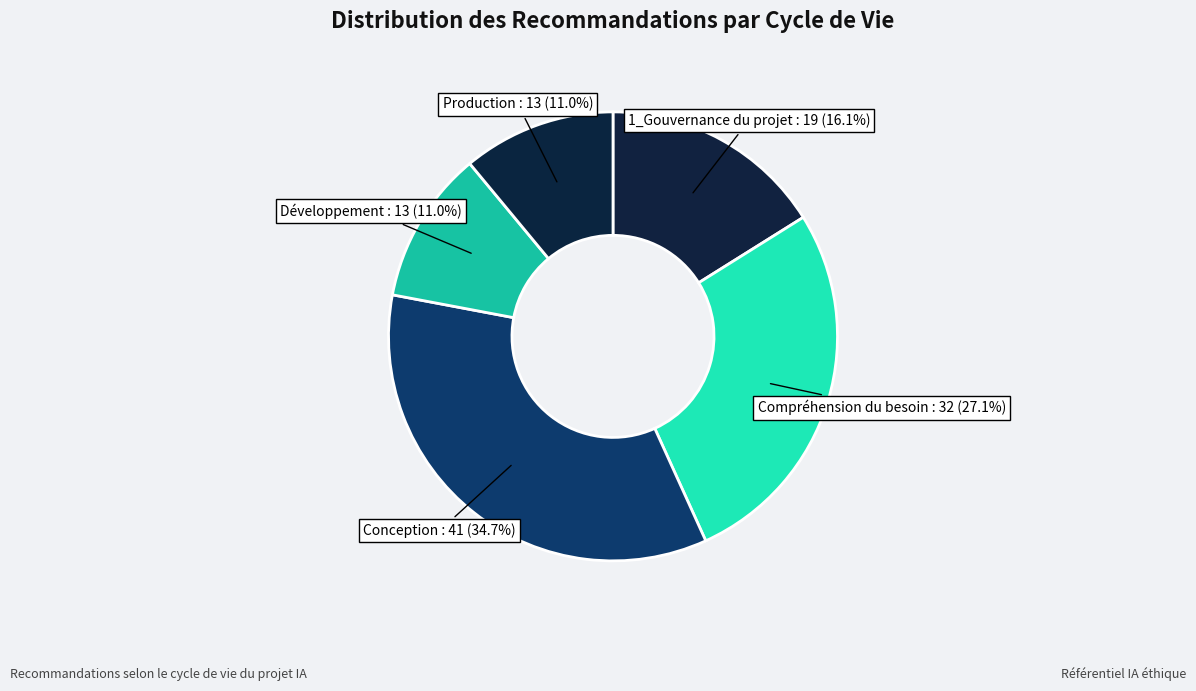

How many segments does this pie chart have?

5